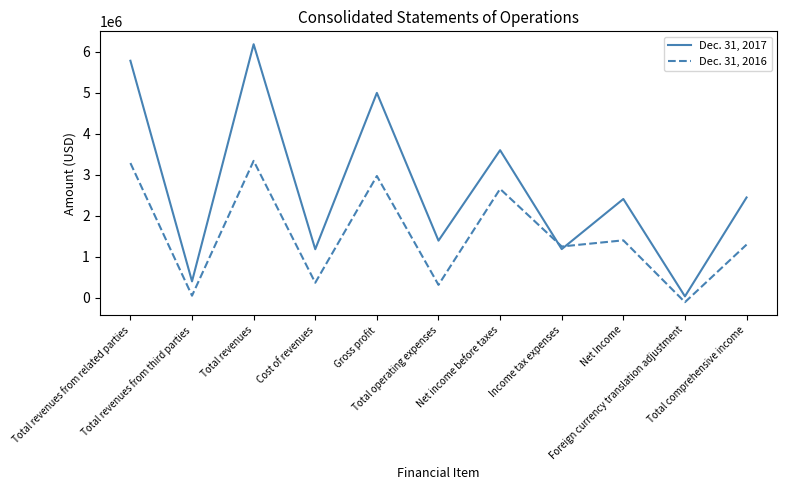

Which series has the largest total across all categories?

Dec. 31, 2017